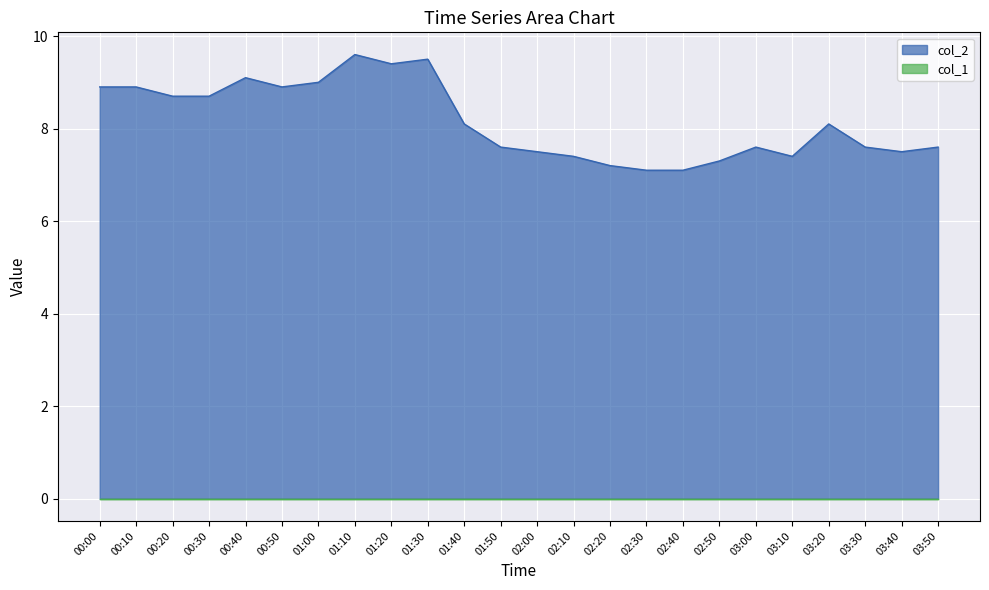

Which label corresponds to the largest value in the chart?

01:10